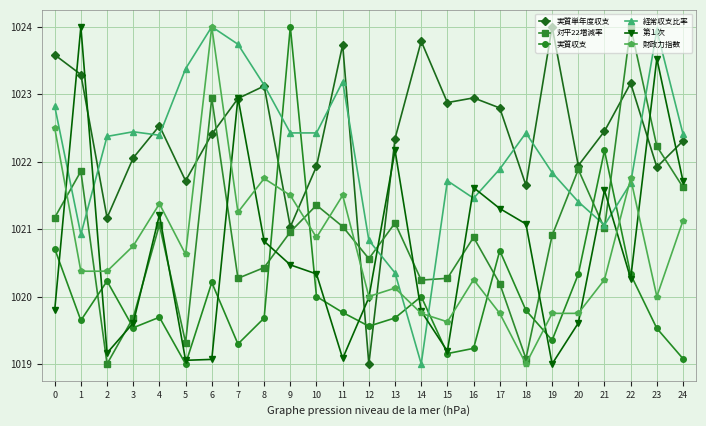

After their last crossing, which series has the higher values: 経常収支比率 or 財政力指数?

経常収支比率